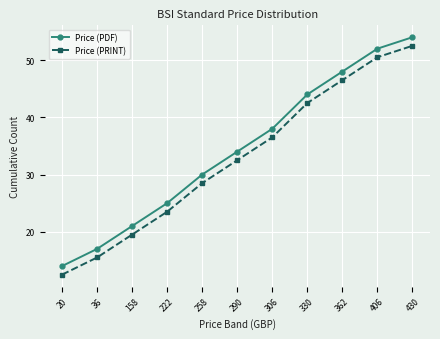

At 20, list the series in order from largest to smallest.

Price (PDF), Price (PRINT)